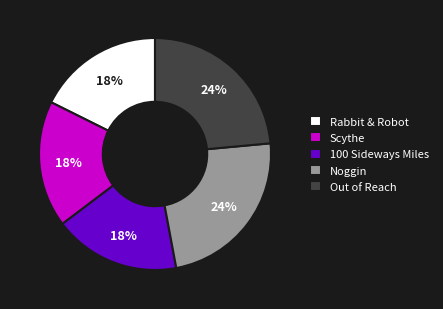

Is Out of Reach the majority of the pie?

No